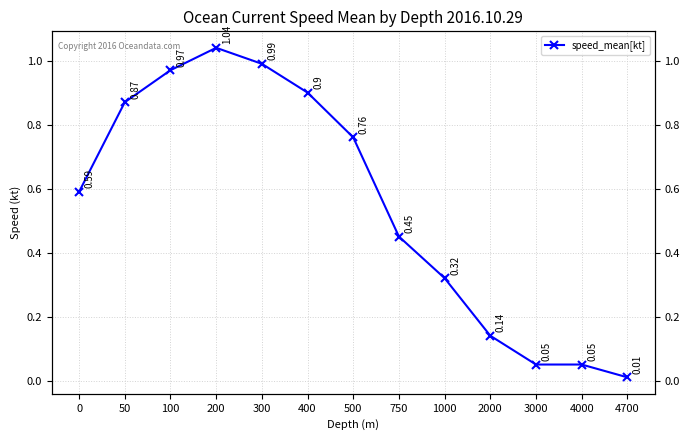

How many interior local peaks (higher than both neighbors) does the data have?

1